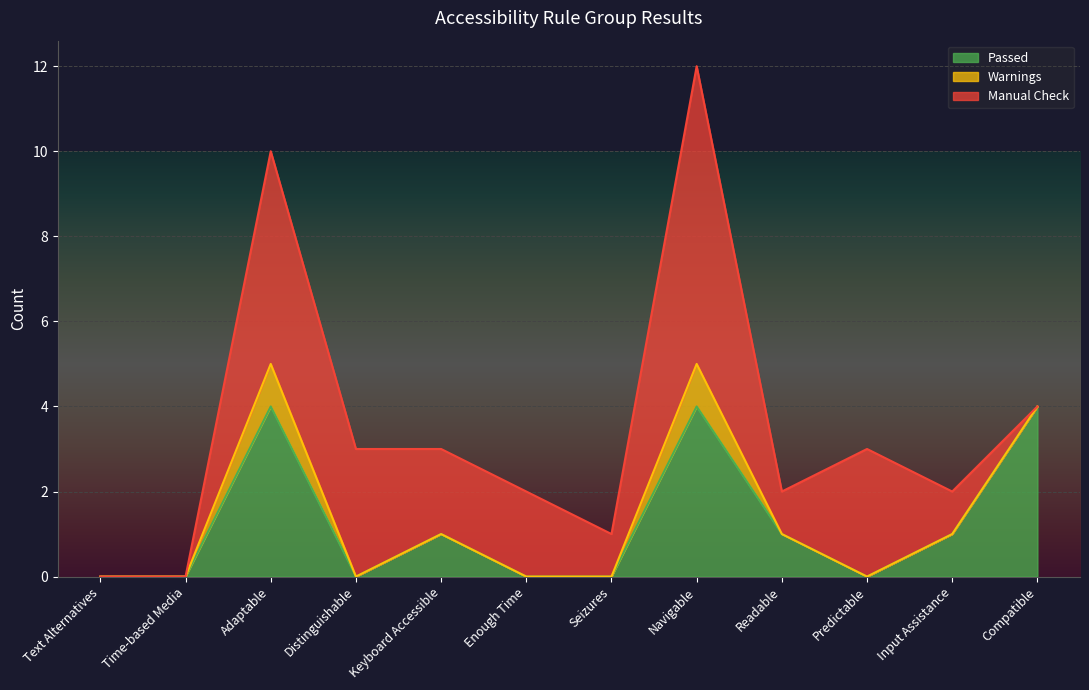

Which category has the highest value in the Manual Check series?

Navigable